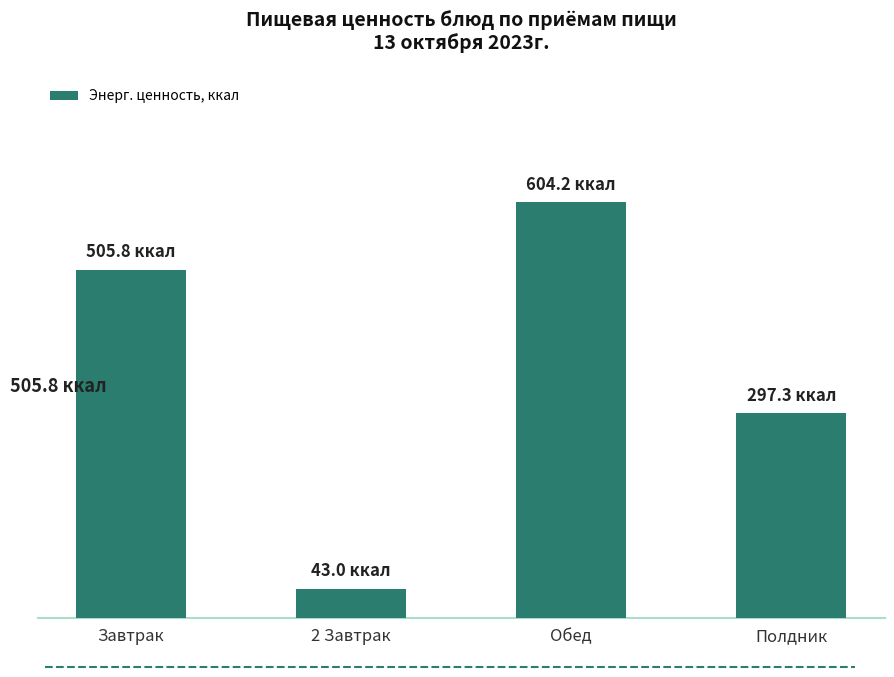

What is the average value?

362.6